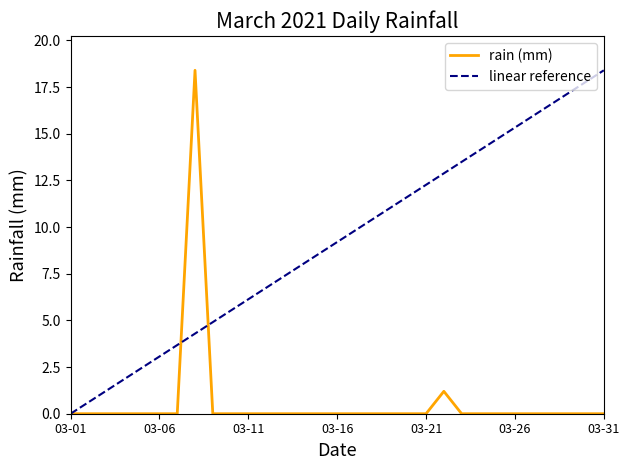

List the series in order of their overall mean, highest first.

linear reference, rain (mm)